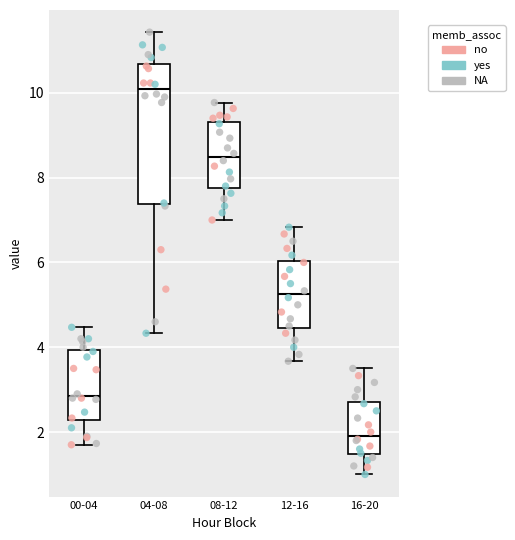

Which box is the tallest, from its lower edge to its upper edge?

04-08